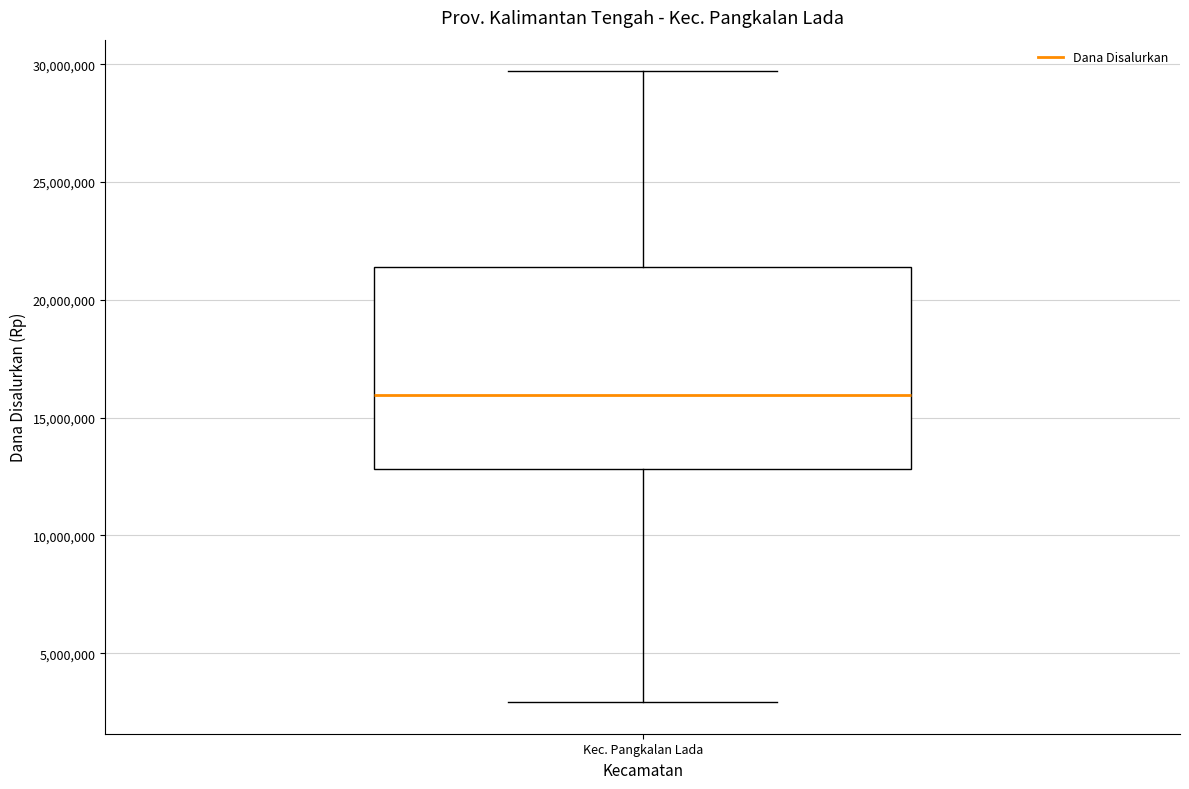

Where does the median line of the box for Kec. Pangkalan Lada sit on the y-axis? The values are not printed on the chart, so give them approximately, as read against the axis.

16000000